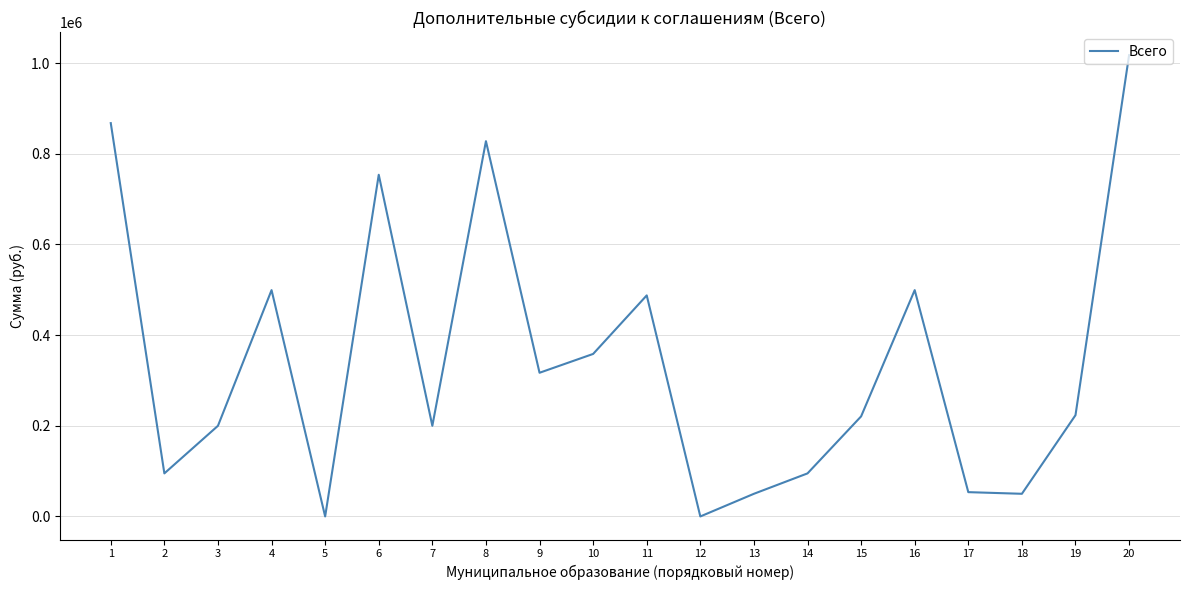

What is the change in value from 7 to 14?

-105000.0